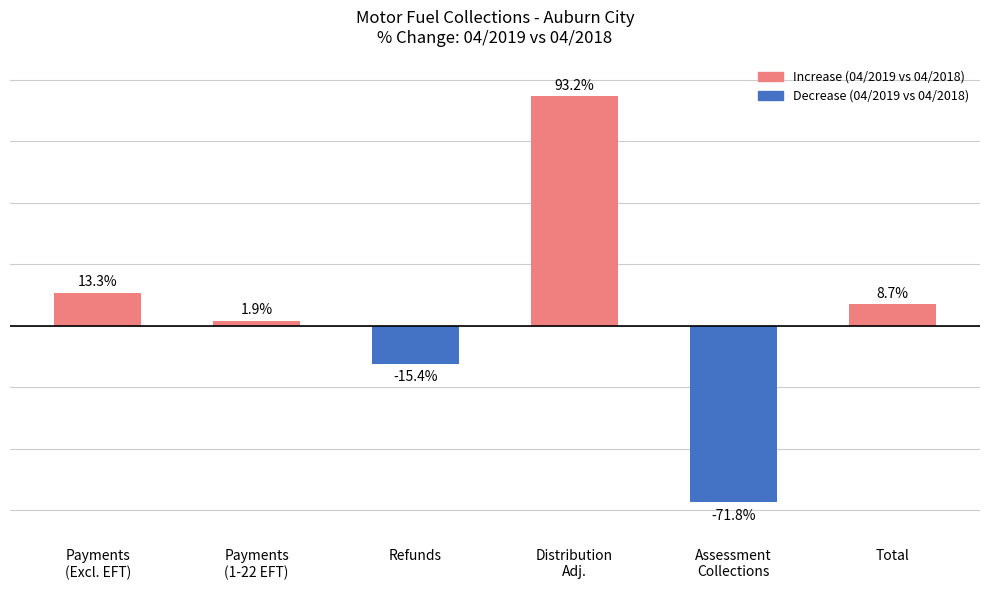

List the labels in order of value, smallest first.

Assessment
Collections, Refunds, Payments
(1-22 EFT), Total, Payments
(Excl. EFT), Distribution
Adj.